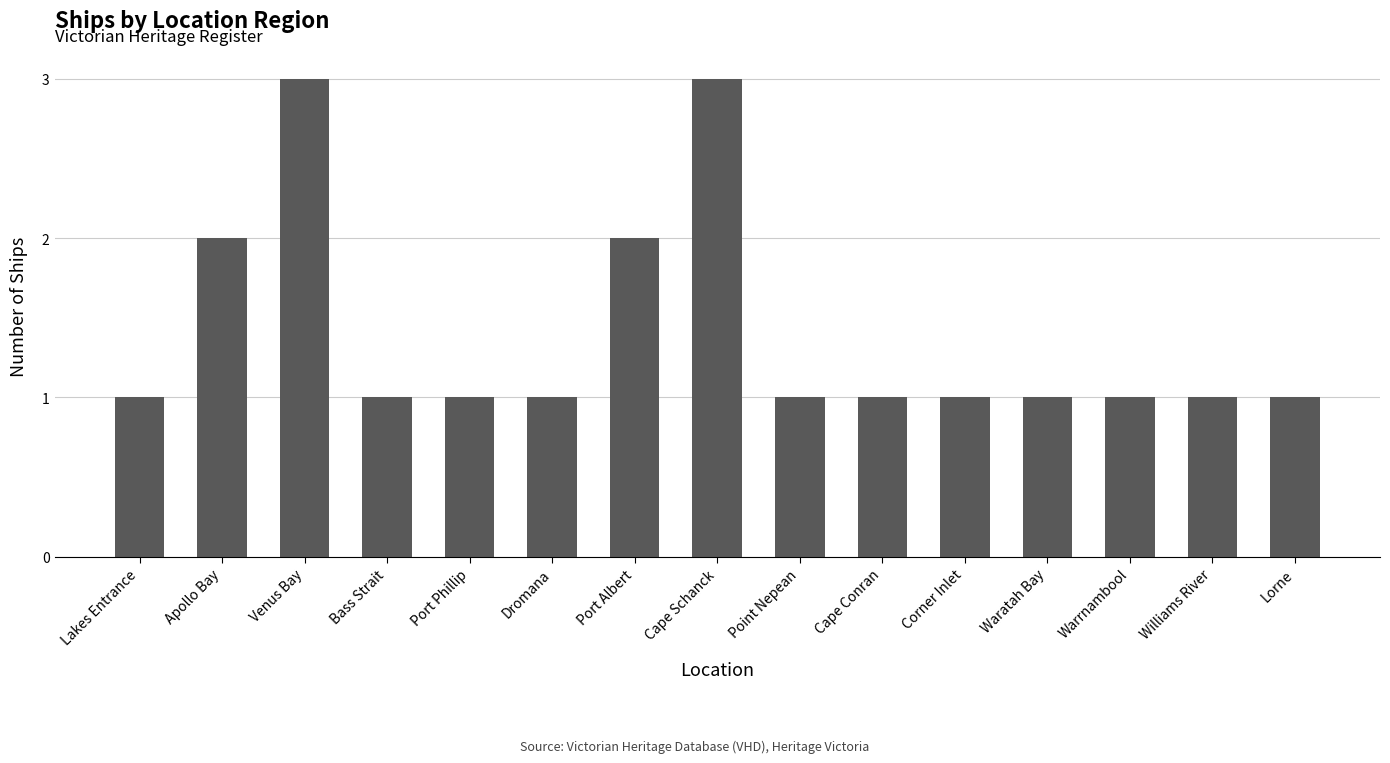

What is the maximum value shown in the chart?

3